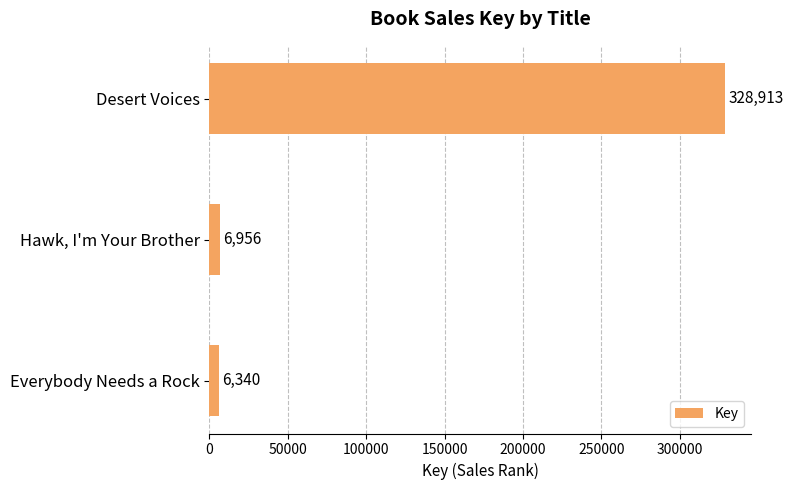

What is the value of the 1st bar from the top?

328913